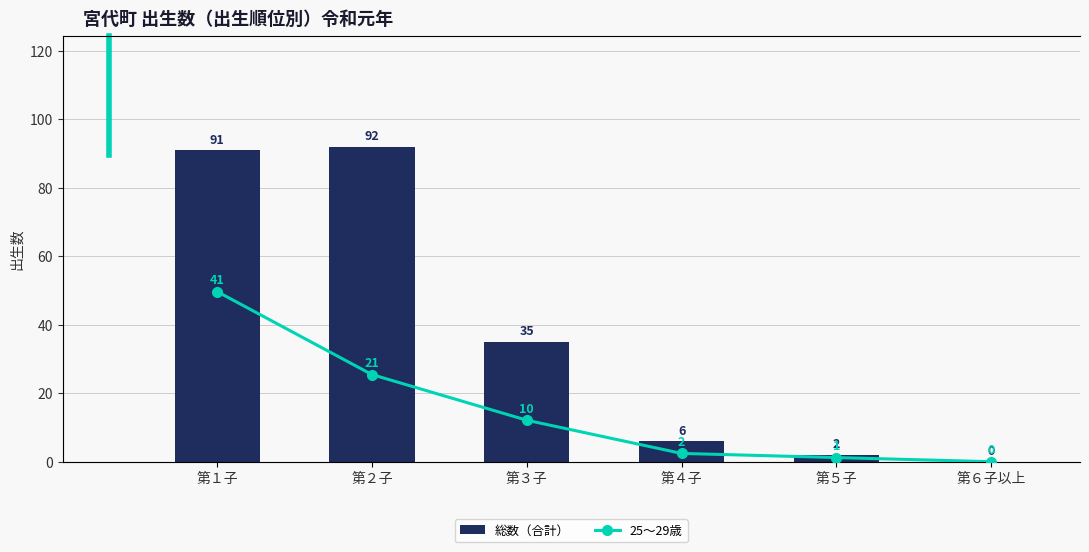

The 総数（合計） series shows 2 at 第５子. True or false?

True